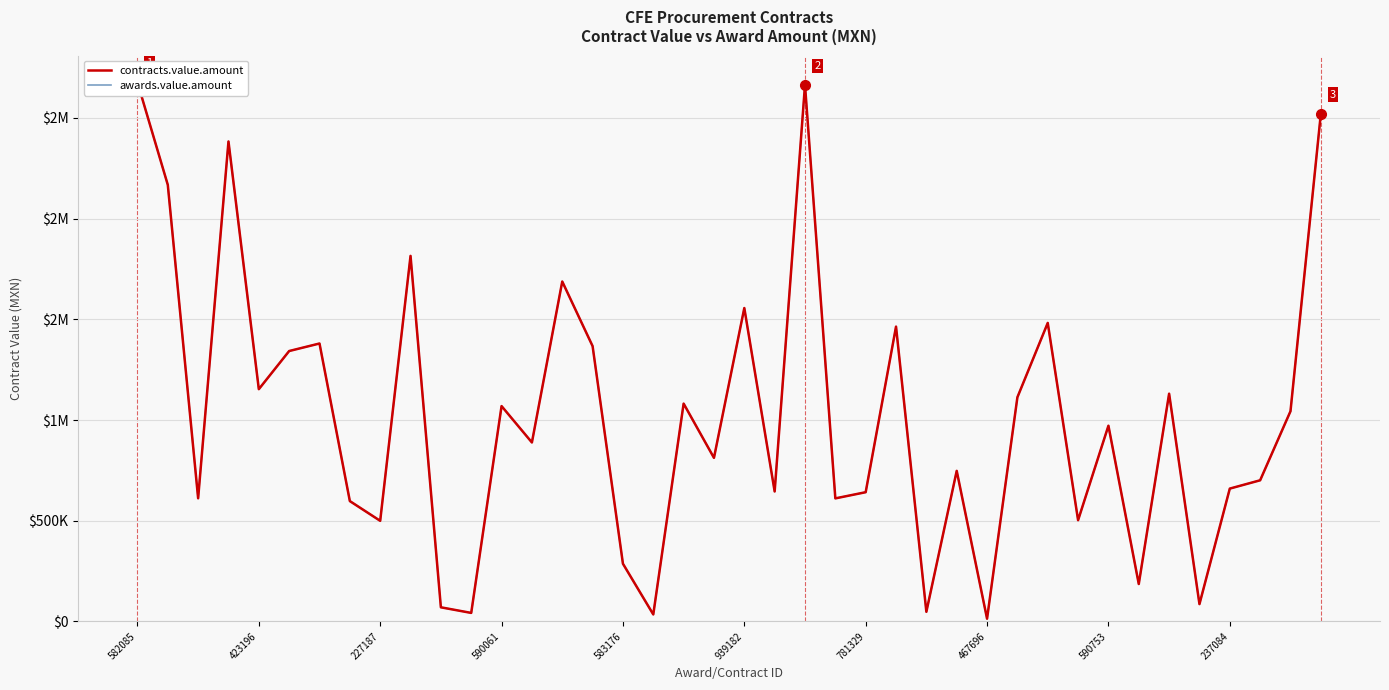

What position from the right is 14?

26